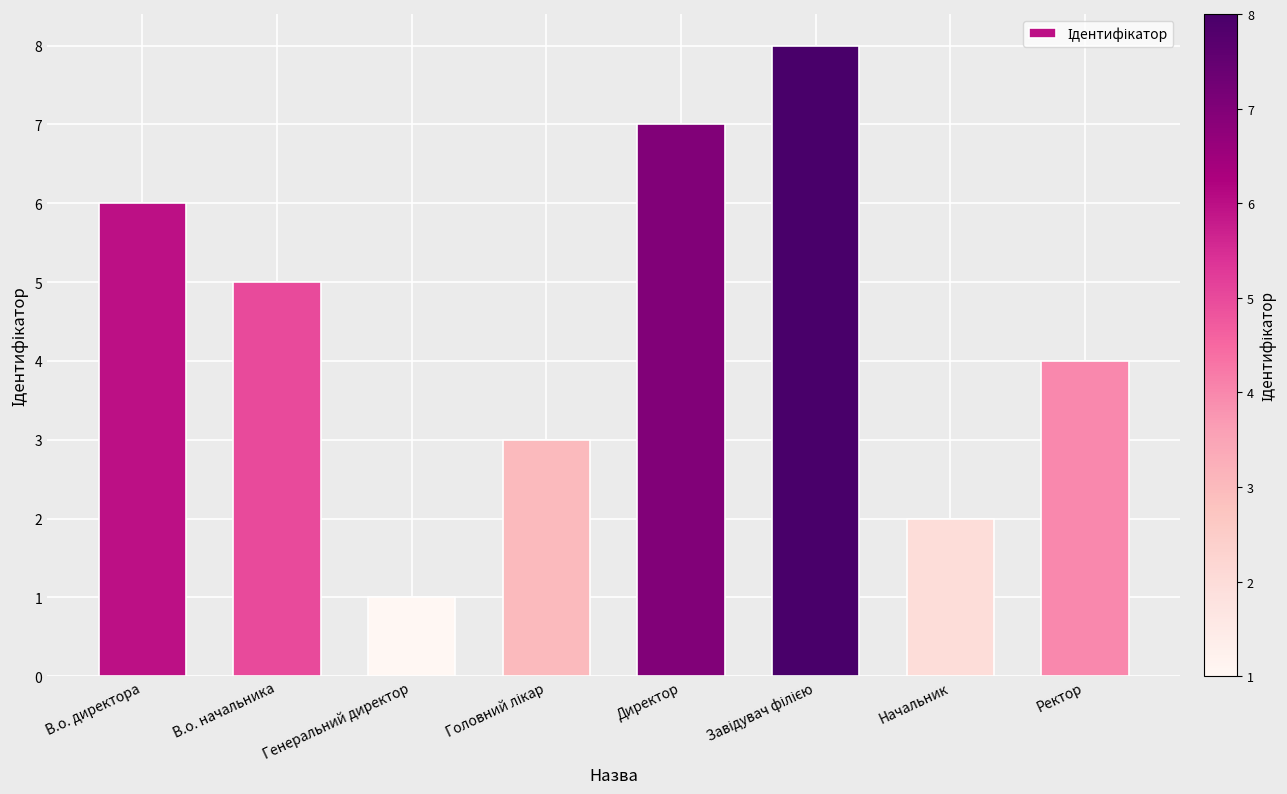

What is the value of the 1st bar from the left?

6